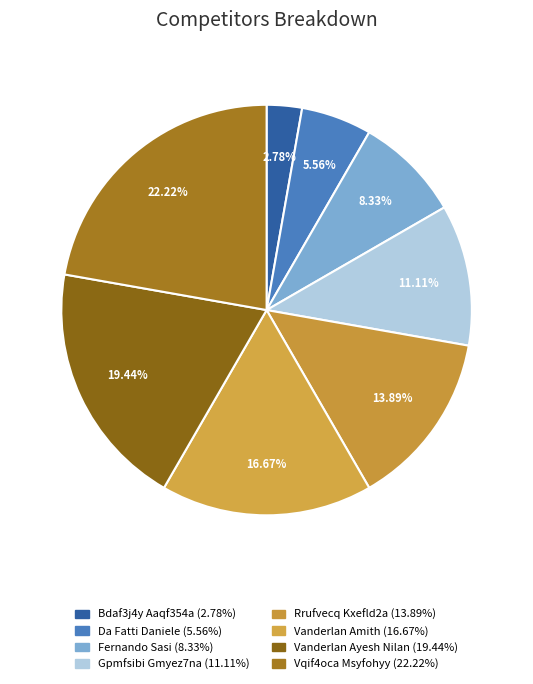

What is the total percentage of Gpmfsibi Gmyez7na and Rrufvecq Kxefld2a?

25.0%